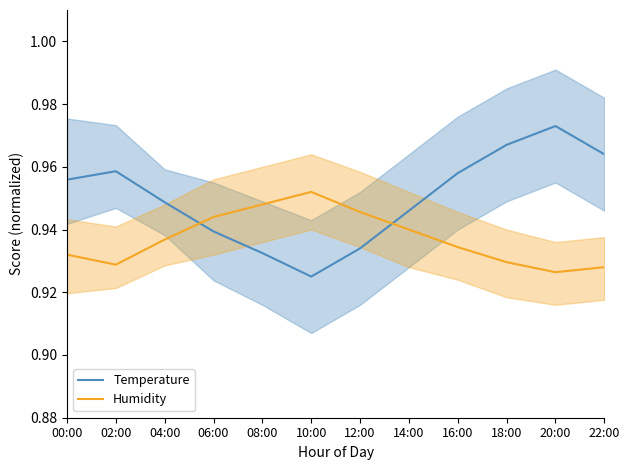

Where is the first local maximum for Humidity?

10:00